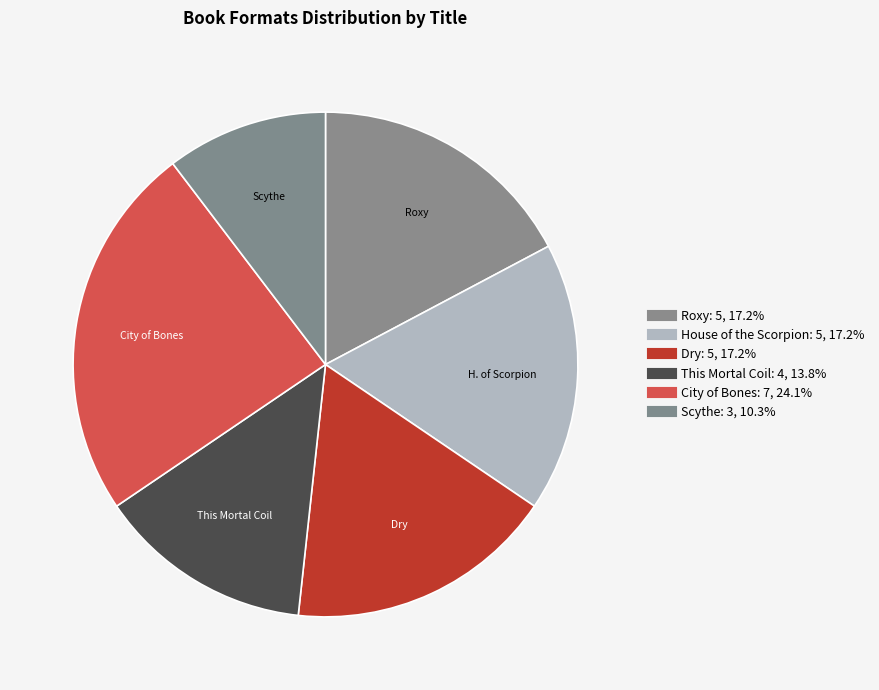

To the nearest percent, what is the difference between the This Mortal Coil and Scythe slice percentages?

3%